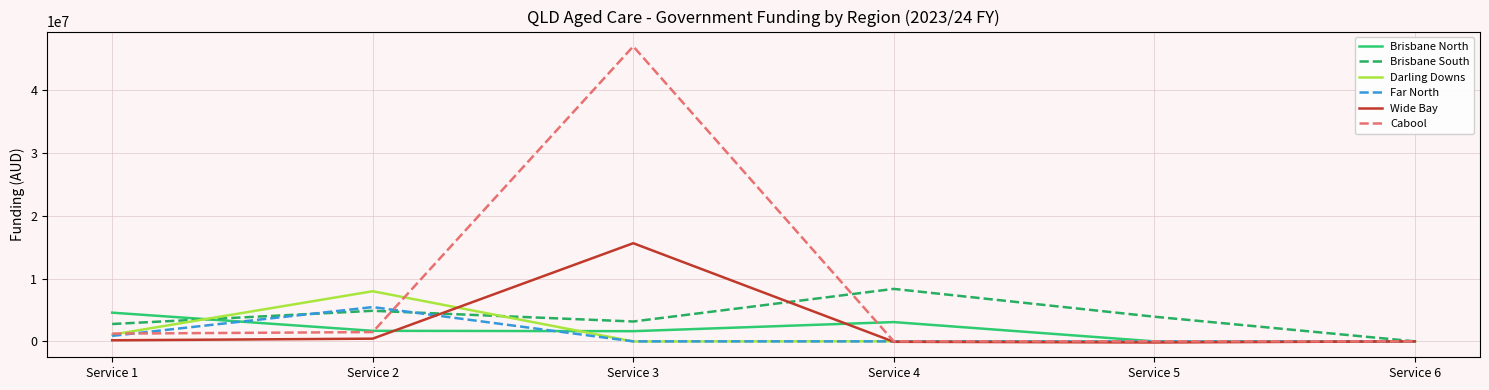

At how many categories does at least one series exceed 10096984?

1